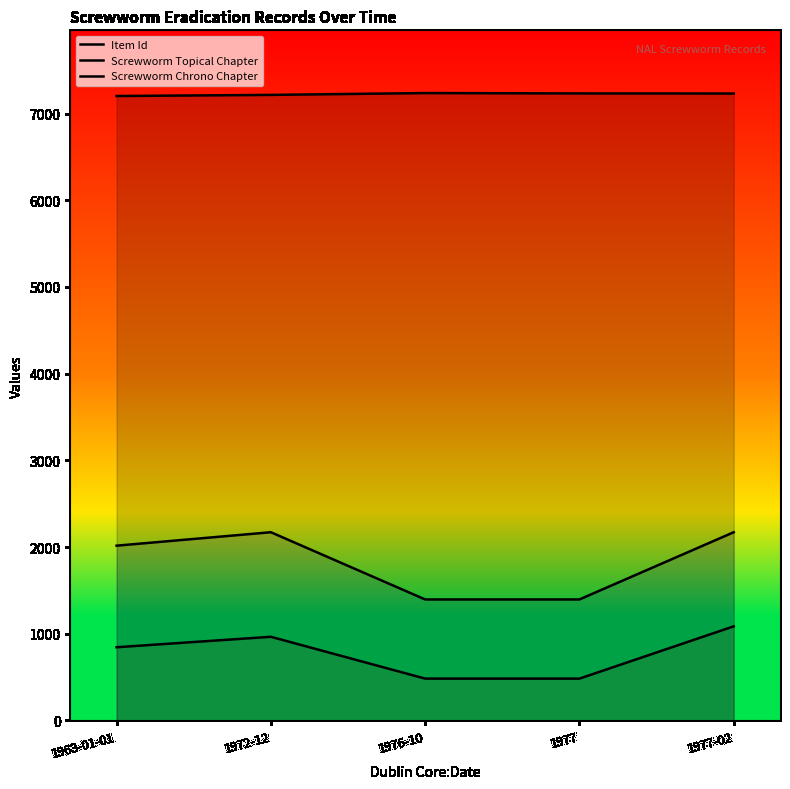

How many values in the Item Id series exceed 7232?

2